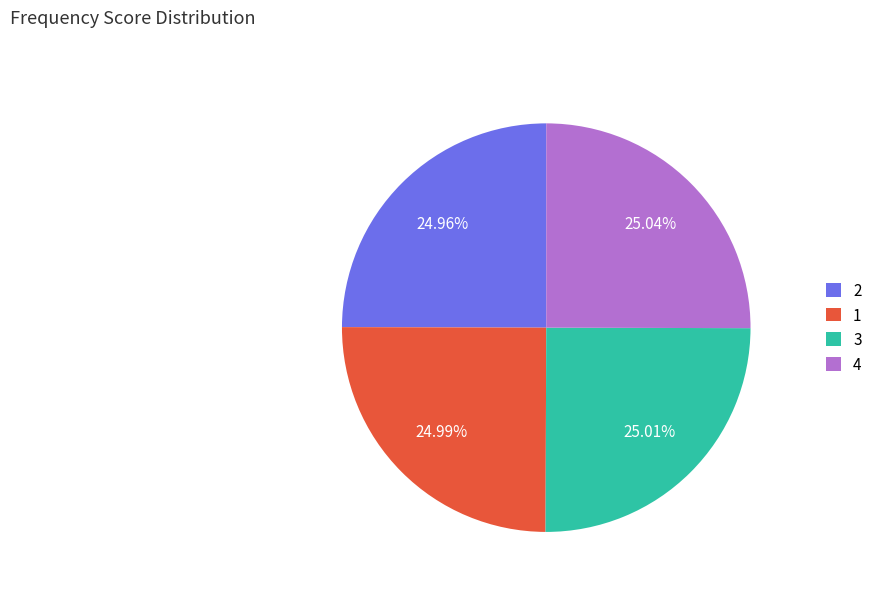

Approximately how many times larger is the value at 2 compared to 3?

1.0